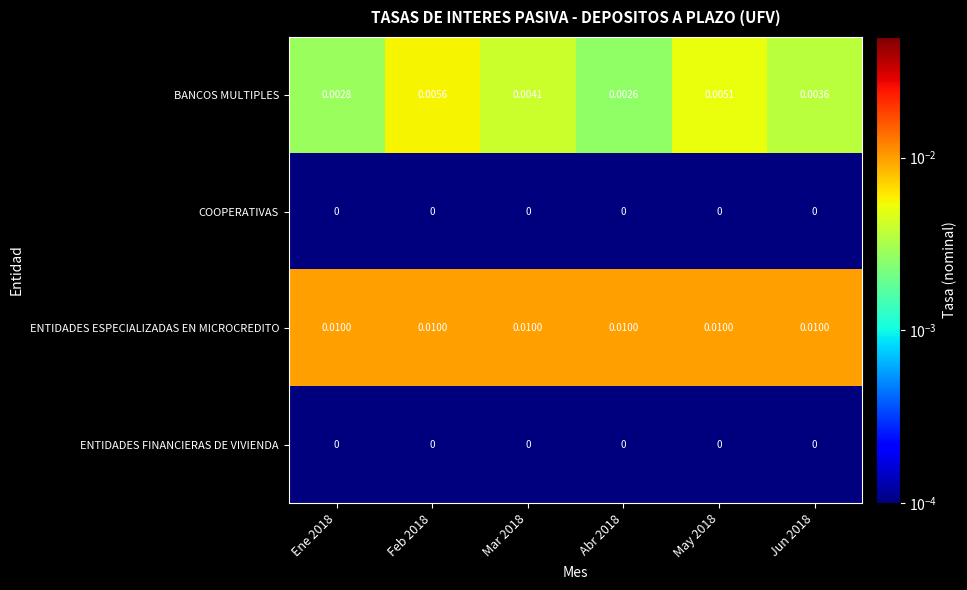

Is the value of ENTIDADES FINANCIERAS DE VIVIENDA at Feb 2018 greater than the value of ENTIDADES ESPECIALIZADAS EN MICROCREDITO at Jun 2018?

No